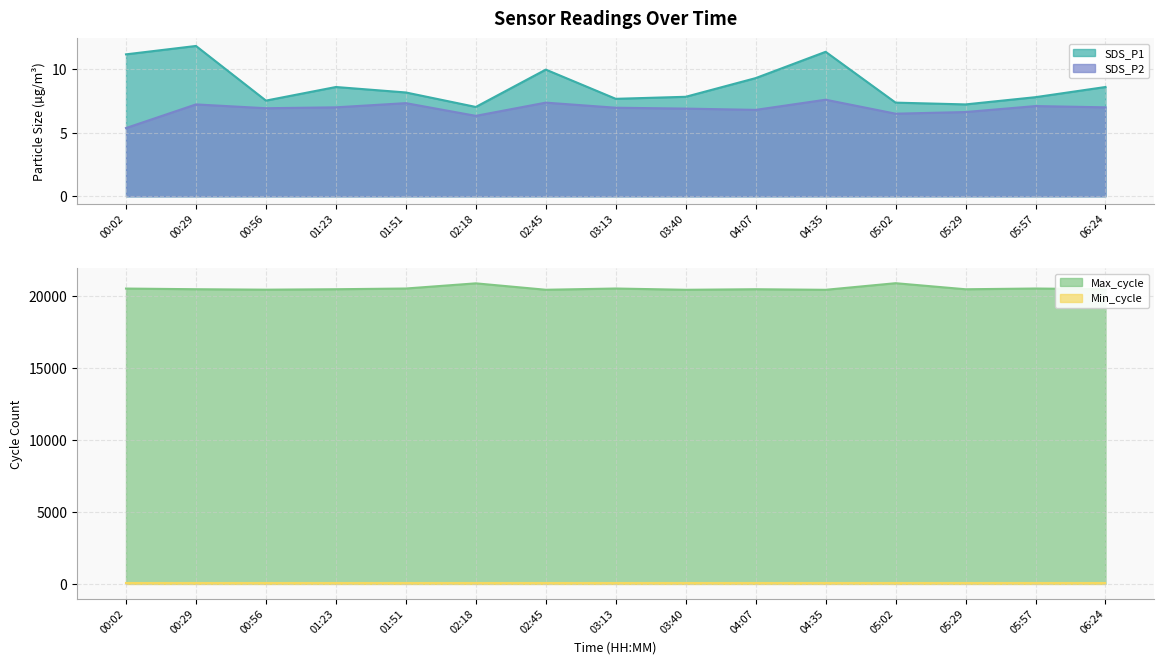

Is it true that SDS_P1 equals 2.3 at 01:51?

False